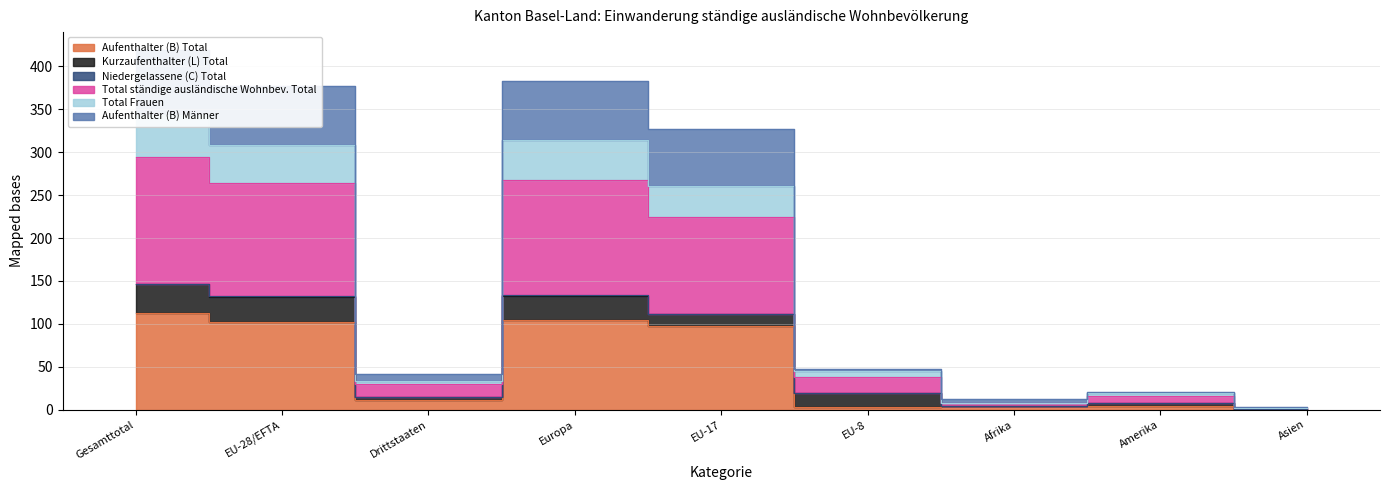

The Aufenthalter (B) Total series shows 98 at EU-17. True or false?

True